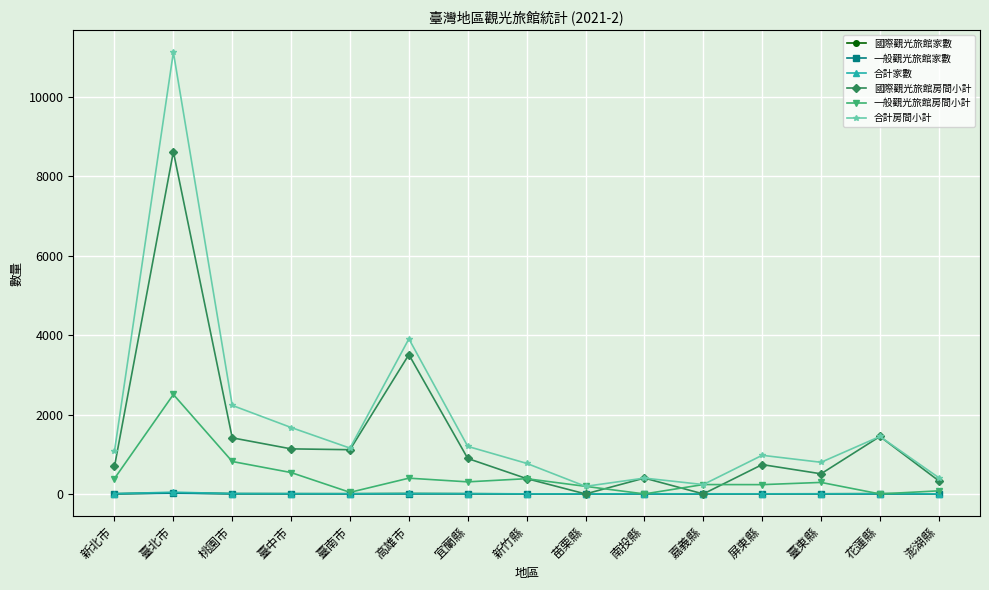

Does the chart display data point markers on the line(s)?

Yes